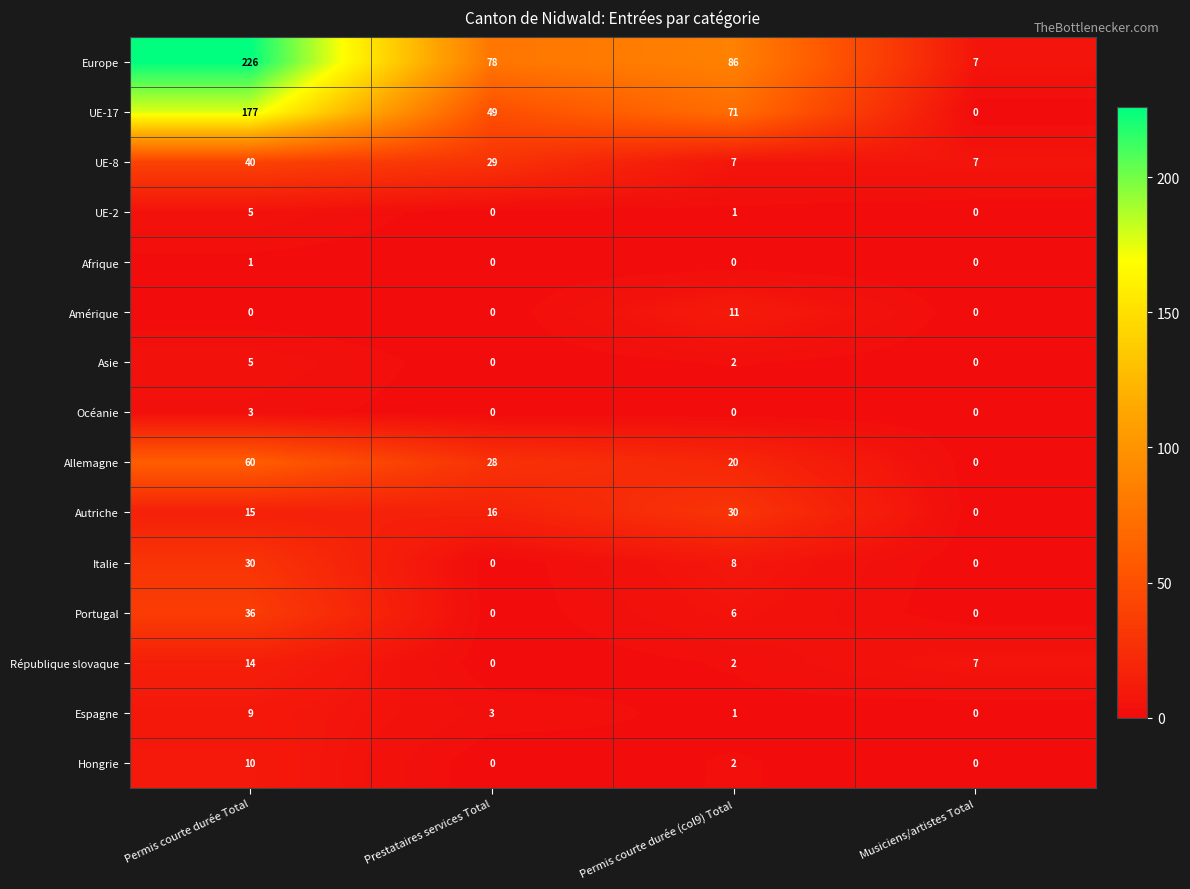

What is the difference between the maximum and minimum values in the Italie series?

30